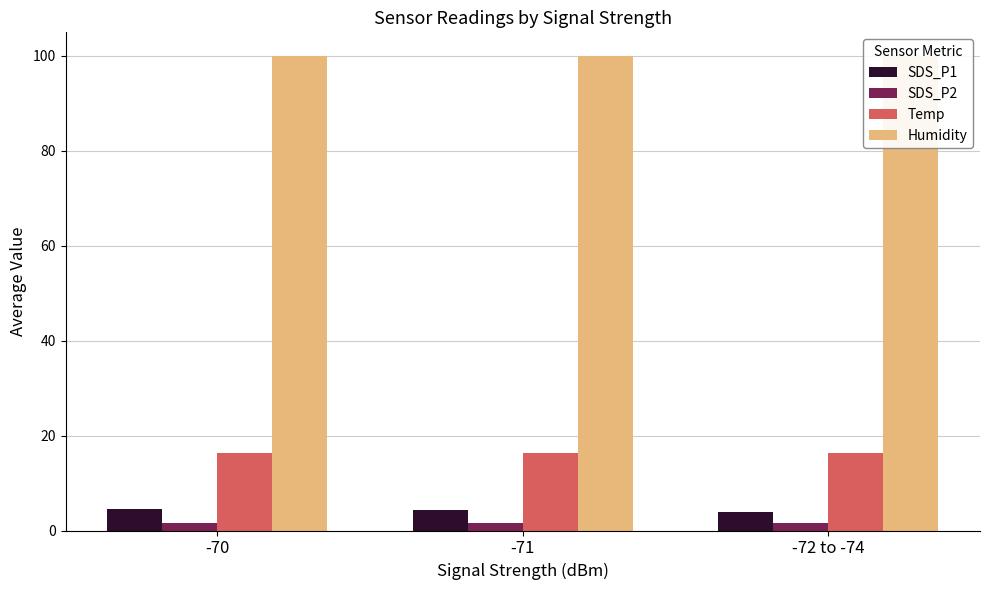

The Temp series shows 25.4 at -72 to -74. True or false?

False